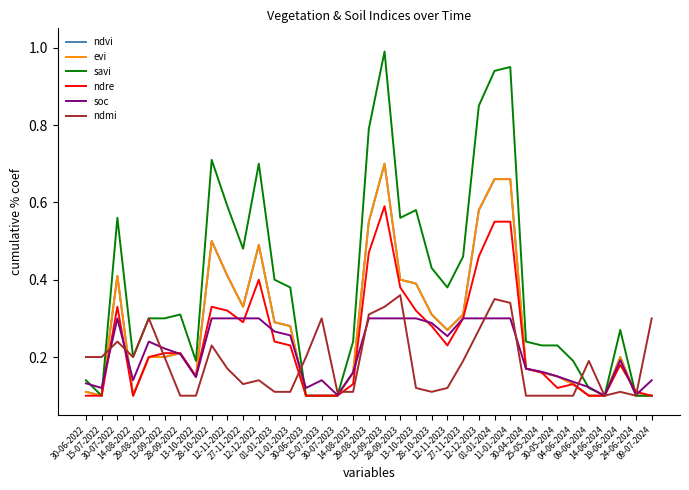

Does the chart have visible grid lines?

No